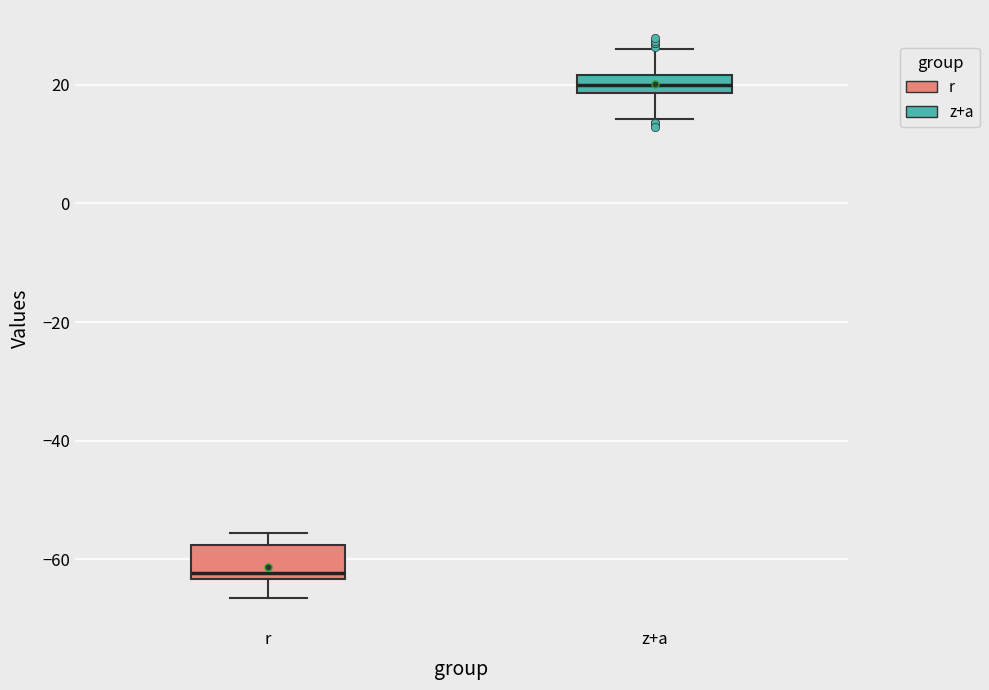

Comparing the boxes themselves (not the whiskers), which one is the tallest?

r